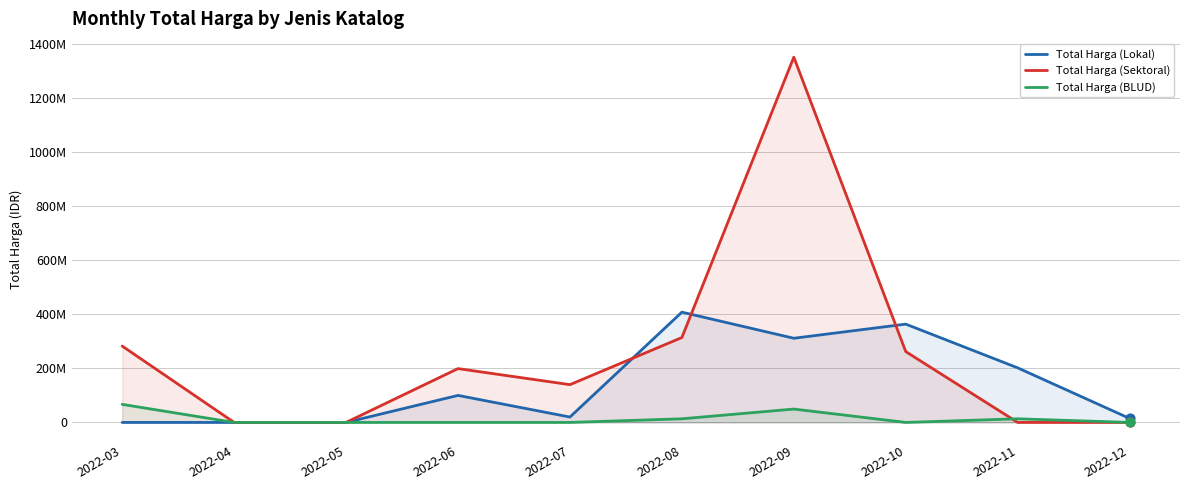

Which series contains the lowest Y value?

Total Harga (Lokal)